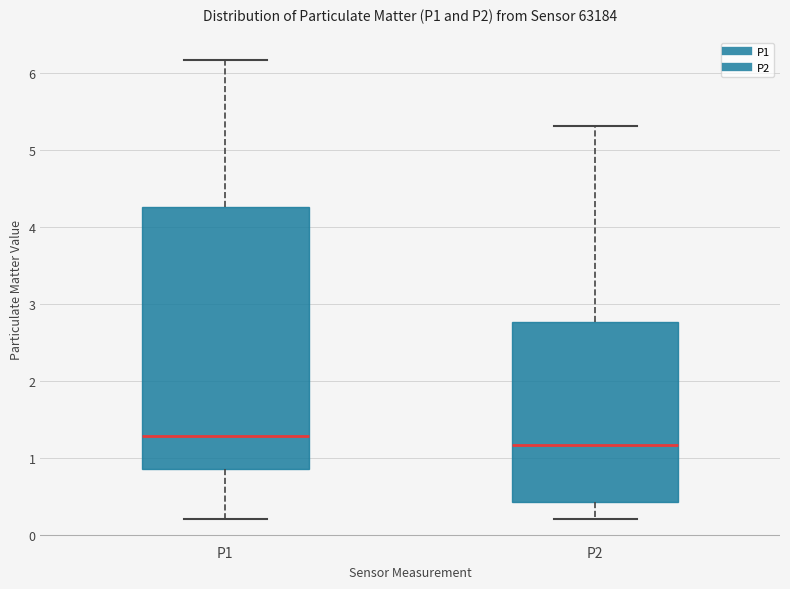

Which box's median line is the lowest?

P2